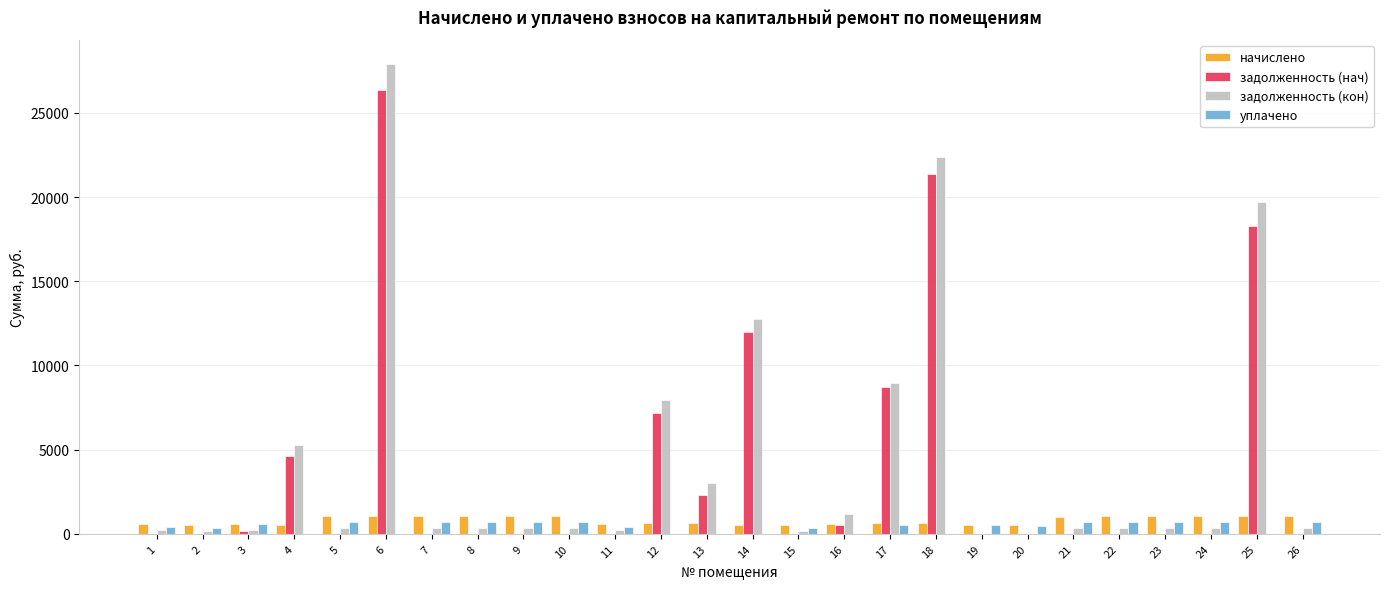

What is the maximum value shown in the chart?

27923.7